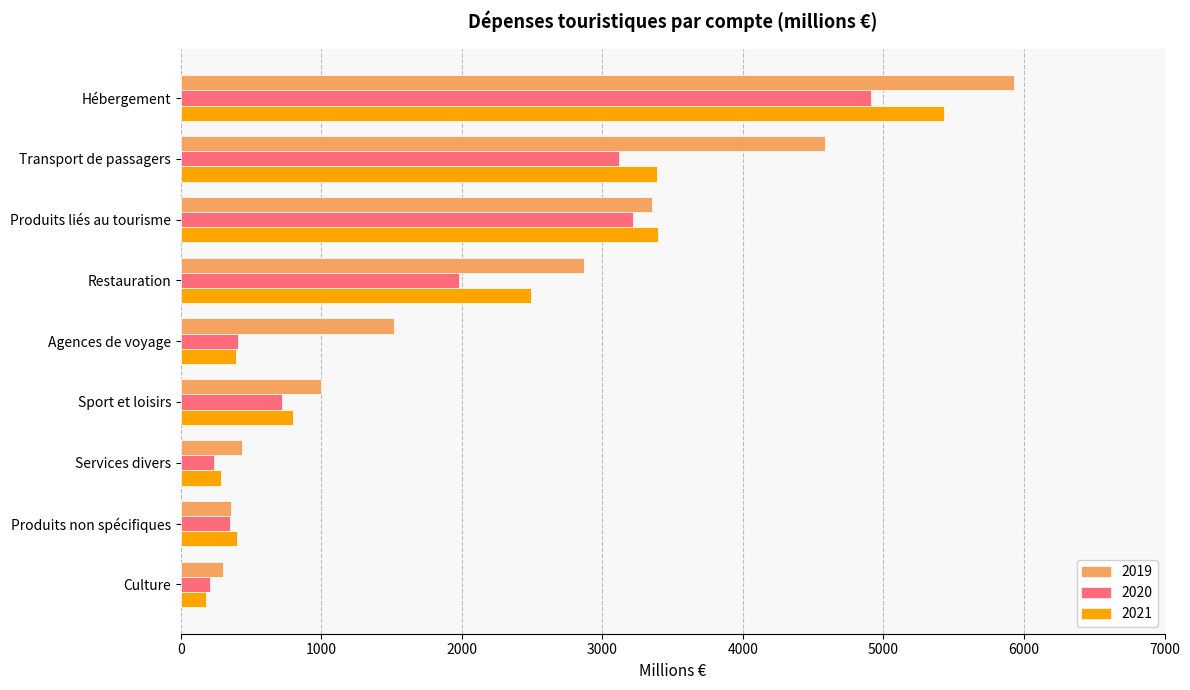

The value of 2019 at Culture is 302.0. True or false?

True